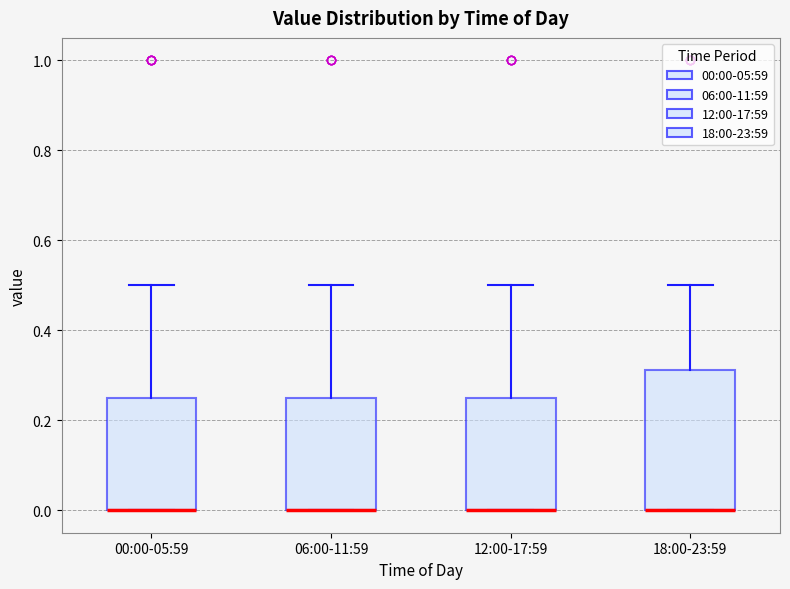

Reading left to right, transcribe this box plot: for each box, give where its median line is, the range the box spans, and where its two whiskers end, as read against the y-axis. The values are not printed on the chart, so give them approximately, as read against the axis.

00:00-05:59: median 0.00 (drawn on the box's lower edge), box 0.00 to 0.26, whiskers 0.00 to 0.50
06:00-11:59: median 0.00 (drawn on the box's lower edge), box 0.00 to 0.26, whiskers 0.00 to 0.50
12:00-17:59: median 0.00 (drawn on the box's lower edge), box 0.00 to 0.26, whiskers 0.00 to 0.50
18:00-23:59: median 0.00 (drawn on the box's lower edge), box 0.00 to 0.32, whiskers 0.00 to 0.50